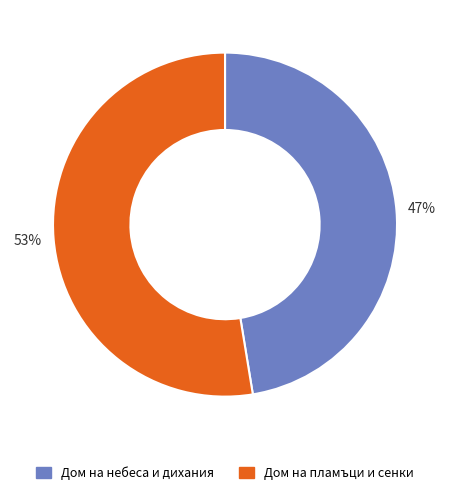

To the nearest percent, what portion does Дом на пламъци и сенки represent?

53%